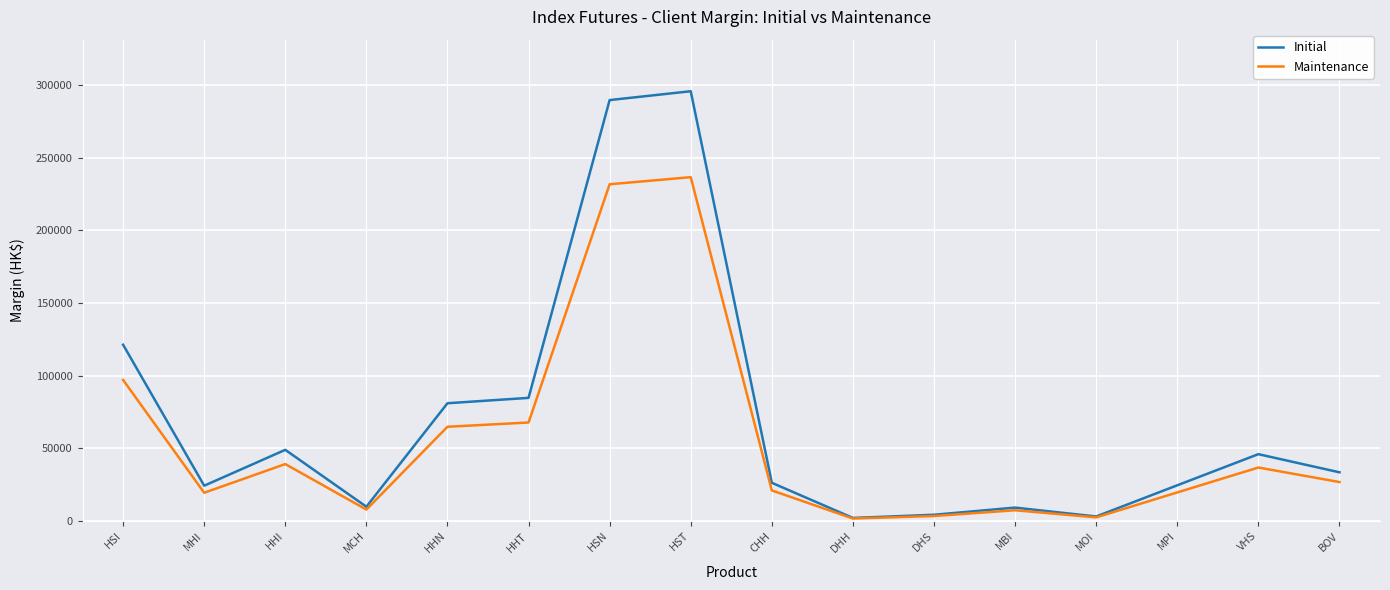

What are all the series names shown in the legend?

Initial, Maintenance